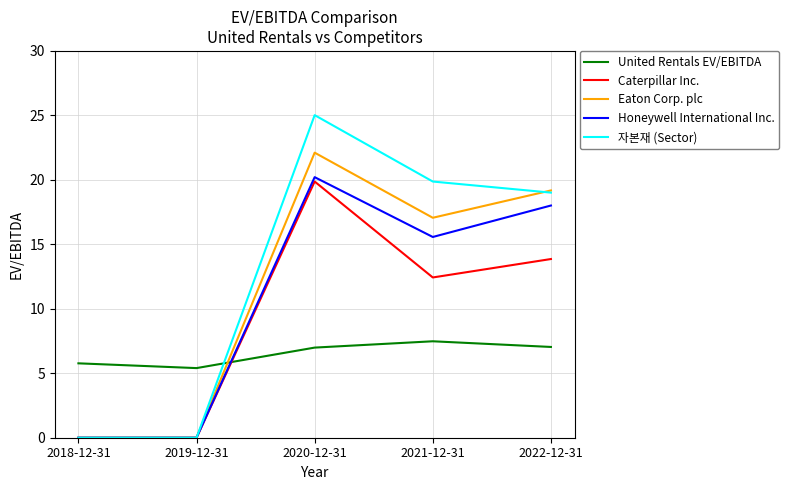

At which label does 자본재 (Sector) first exceed 19?

2020-12-31